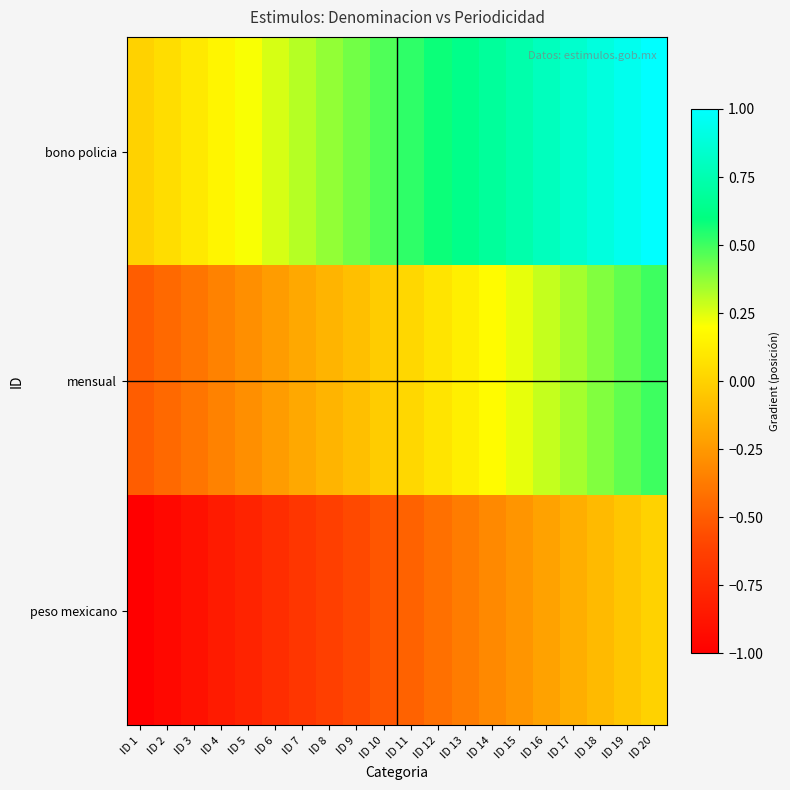

Reading left to right, transcribe all the data shown in this chart.

bono policia: ID 1=0.0	ID 2=0.1	ID 3=0.1	ID 4=0.2	ID 5=0.2	ID 6=0.3	ID 7=0.3	ID 8=0.4	ID 9=0.4	ID 10=0.5	ID 11=0.5	ID 12=0.6	ID 13=0.6	ID 14=0.7	ID 15=0.7	ID 16=0.8	ID 17=0.8	ID 18=0.9	ID 19=0.9	ID 20=1.0
mensual: ID 1=-0.5	ID 2=-0.4	ID 3=-0.4	ID 4=-0.3	ID 5=-0.3	ID 6=-0.2	ID 7=-0.2	ID 8=-0.1	ID 9=-0.1	ID 10=-0.0	ID 11=0.0	ID 12=0.1	ID 13=0.1	ID 14=0.2	ID 15=0.2	ID 16=0.3	ID 17=0.3	ID 18=0.4	ID 19=0.4	ID 20=0.5
peso mexicano: ID 1=-1.0	ID 2=-0.9	ID 3=-0.9	ID 4=-0.8	ID 5=-0.8	ID 6=-0.7	ID 7=-0.7	ID 8=-0.6	ID 9=-0.6	ID 10=-0.5	ID 11=-0.5	ID 12=-0.4	ID 13=-0.4	ID 14=-0.3	ID 15=-0.3	ID 16=-0.2	ID 17=-0.2	ID 18=-0.1	ID 19=-0.1	ID 20=0.0